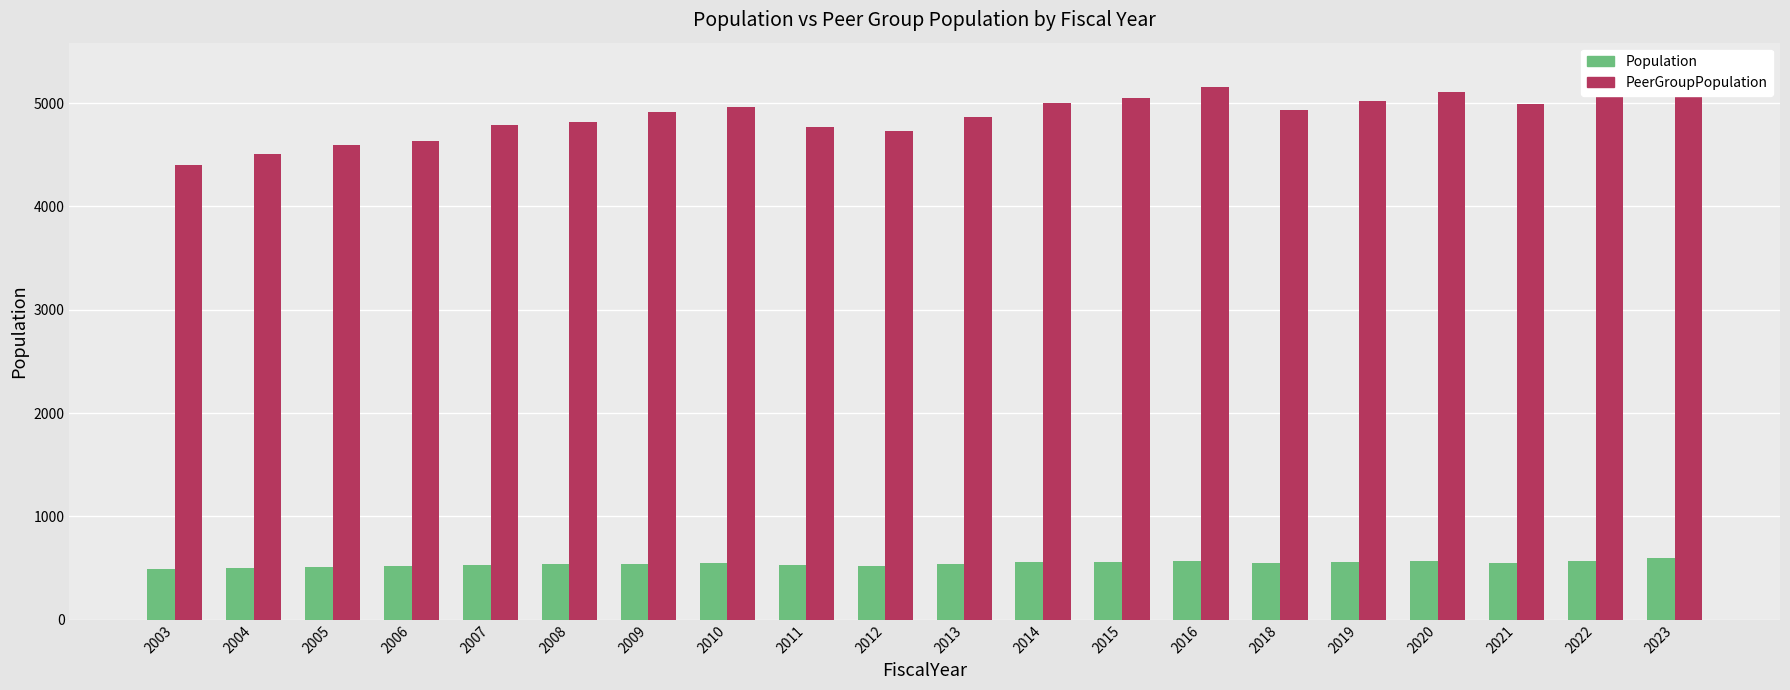

What is the value of the PeerGroupPopulation bar at the 1st from the left?

4405